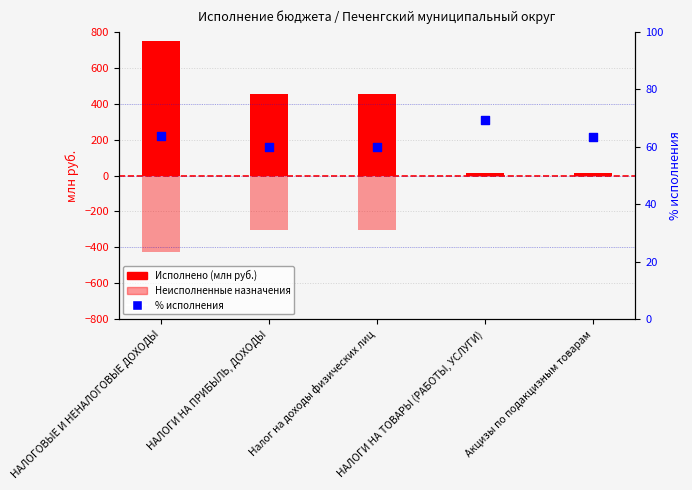

What are all the series names shown in the legend?

Исполнено, Неисполненные назначения, % исполнения